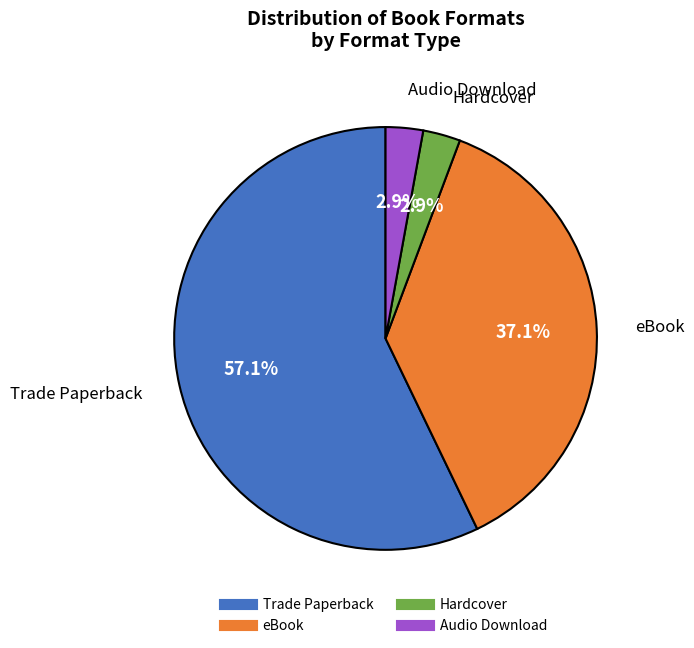

What is the majority slice?

Trade Paperback